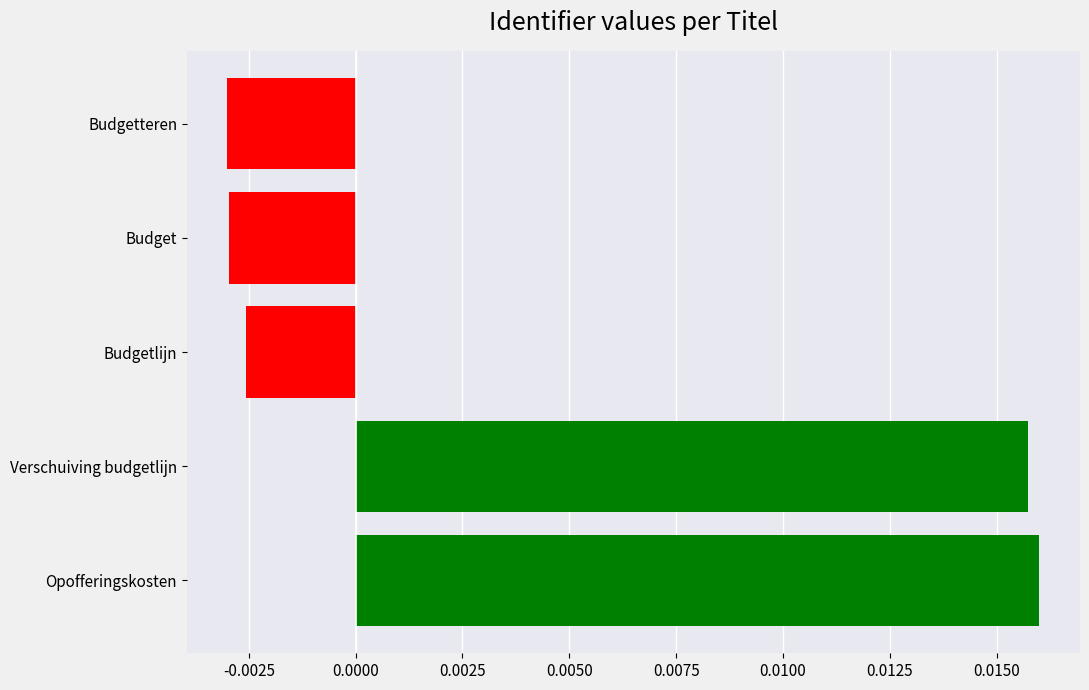

Which has a higher value, Budgetteren or Verschuiving budgetlijn?

Verschuiving budgetlijn